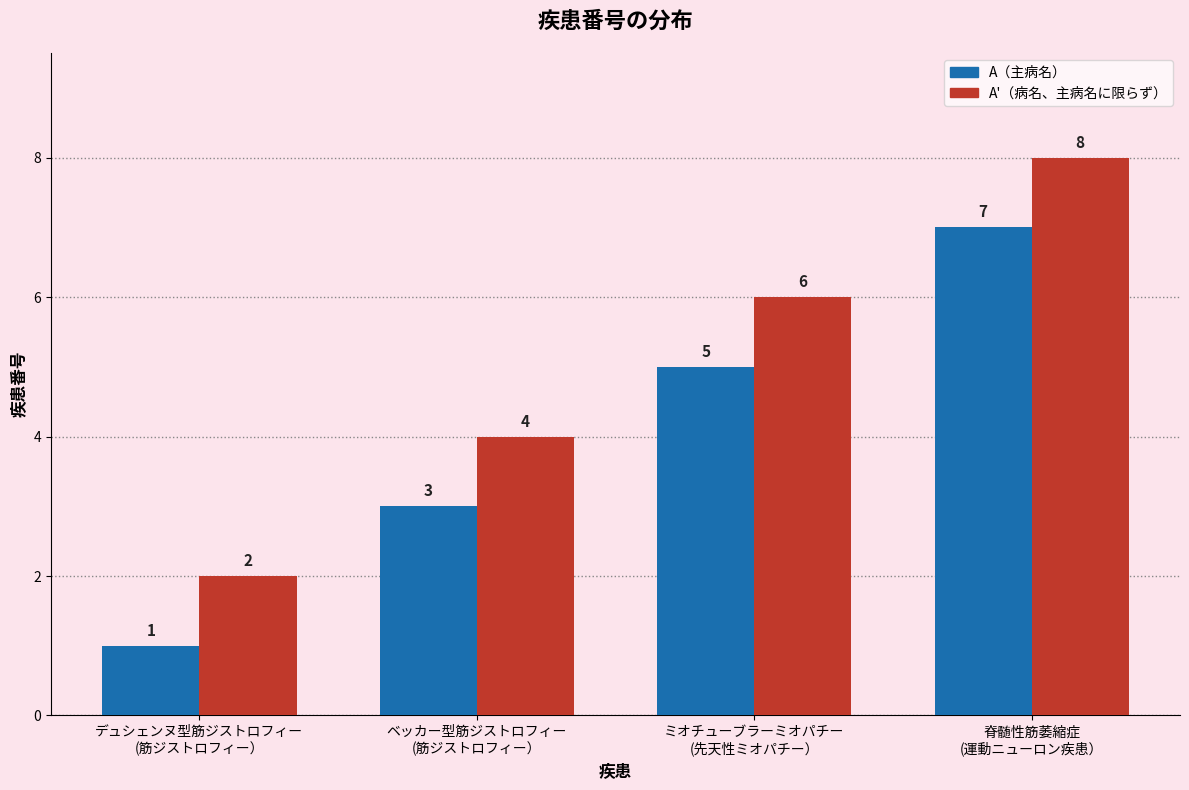

What is the difference between the maximum and minimum values in the A（主病名） series?

6